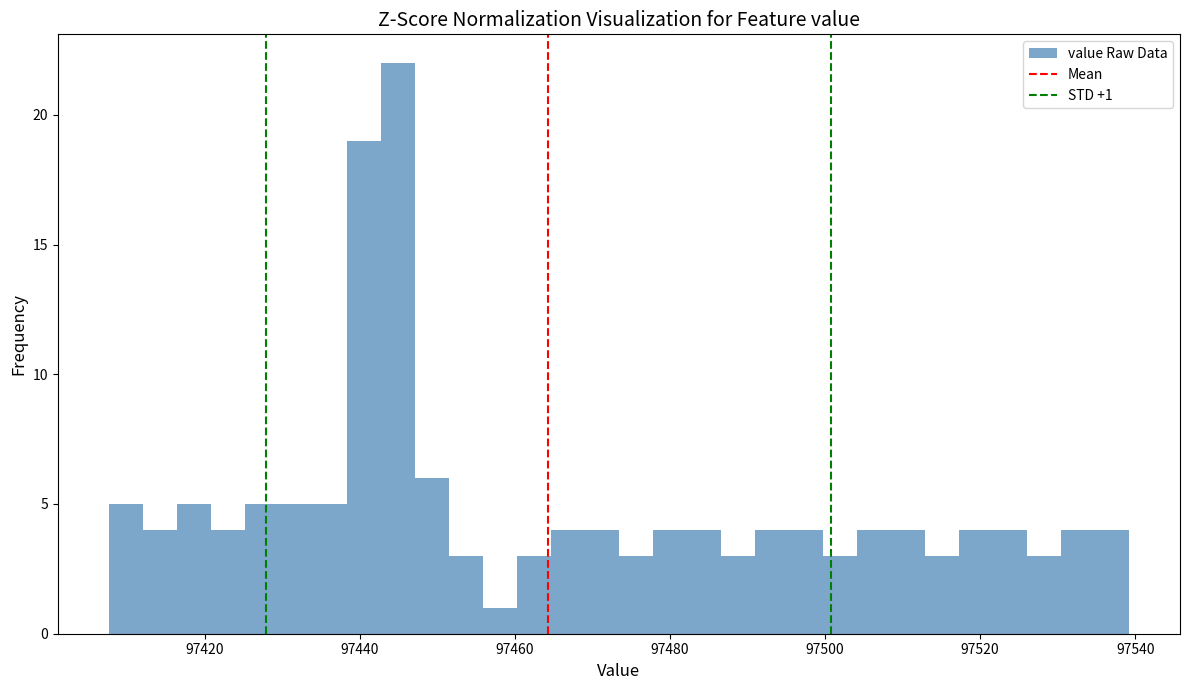

Read against the x-axis, roughly where is the centre of the tallest bar?

97444